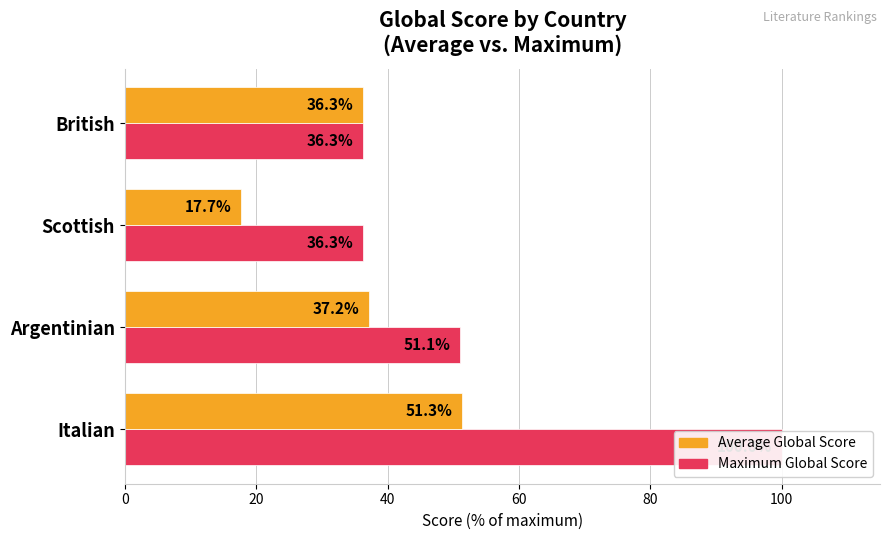

What is the maximum value for Max Global Score?

100.0